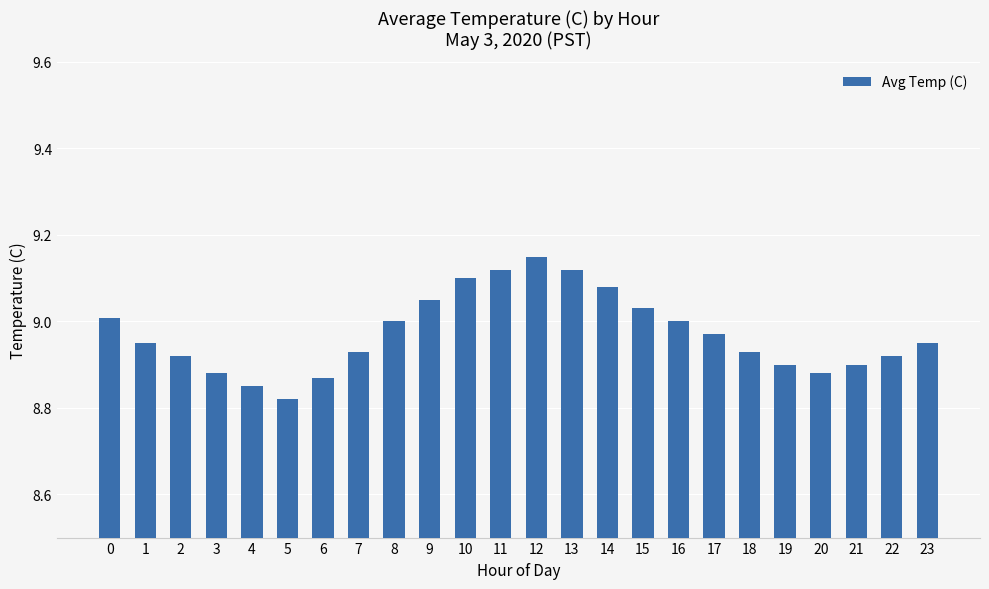

What is the sum of the values at 19 and 2?

17.8